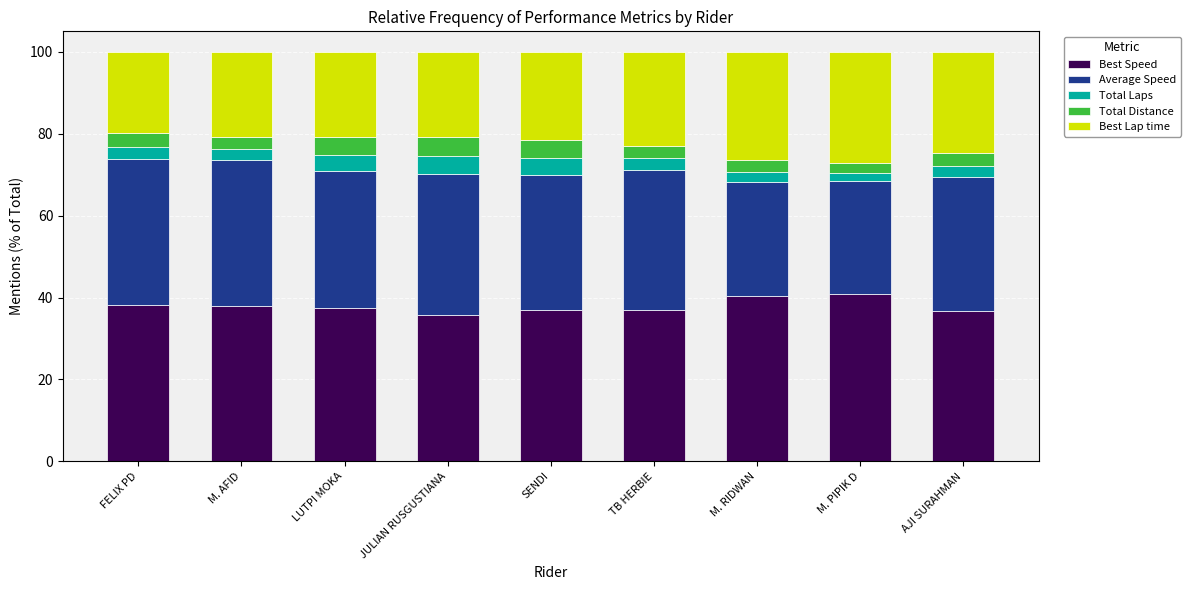

Read the Best Speed value at LUTPI MOKA.

37.5